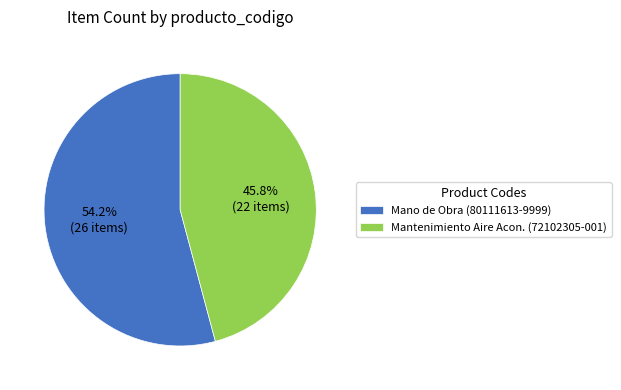

Rank the categories by value from lowest to highest.

Mantenimiento Aire Acon. (72102305-001), Mano de Obra (80111613-9999)